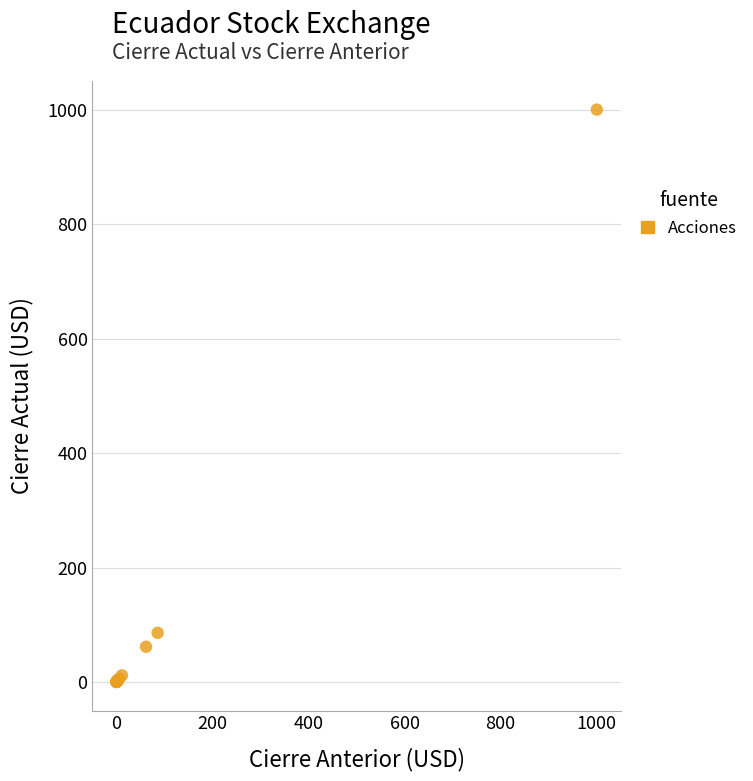

What Y value in the scatter plot is closest to 500?

86.3